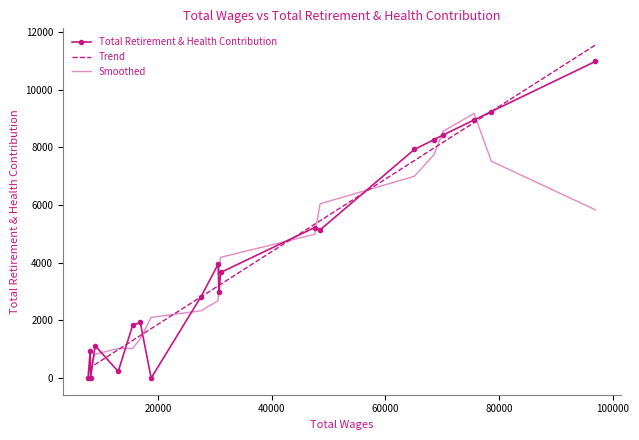

What is the difference between the values at 47556.0 and 16868.0?

3288